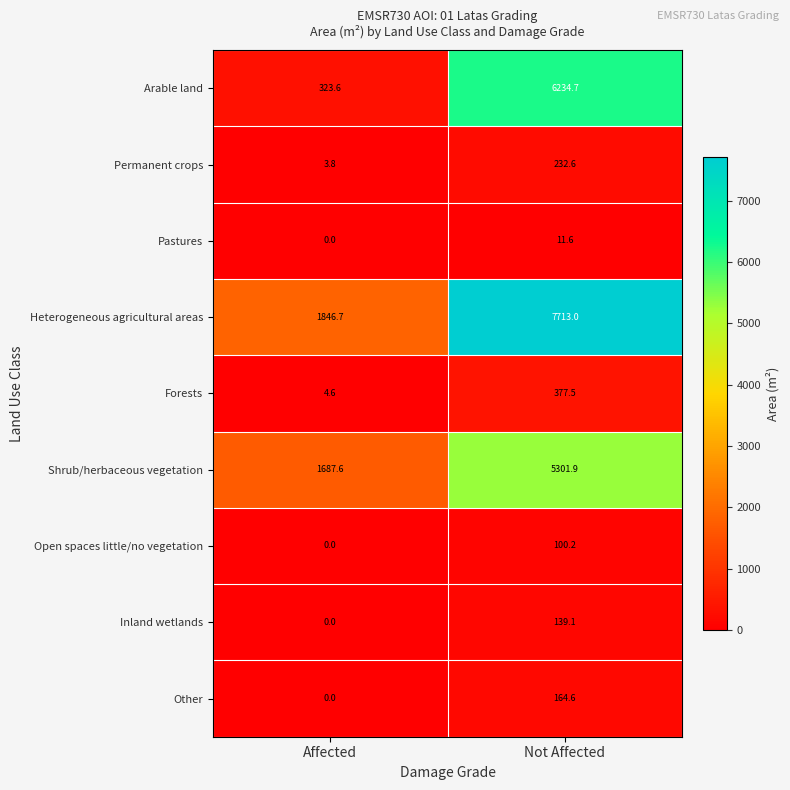

At how many categories does at least one series exceed 6653?

1